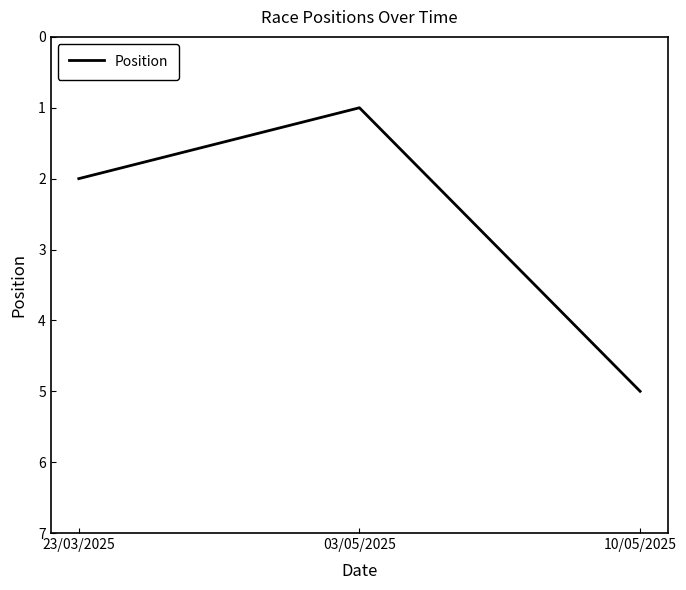

Which label corresponds to the smallest value in the chart?

03/05/2025